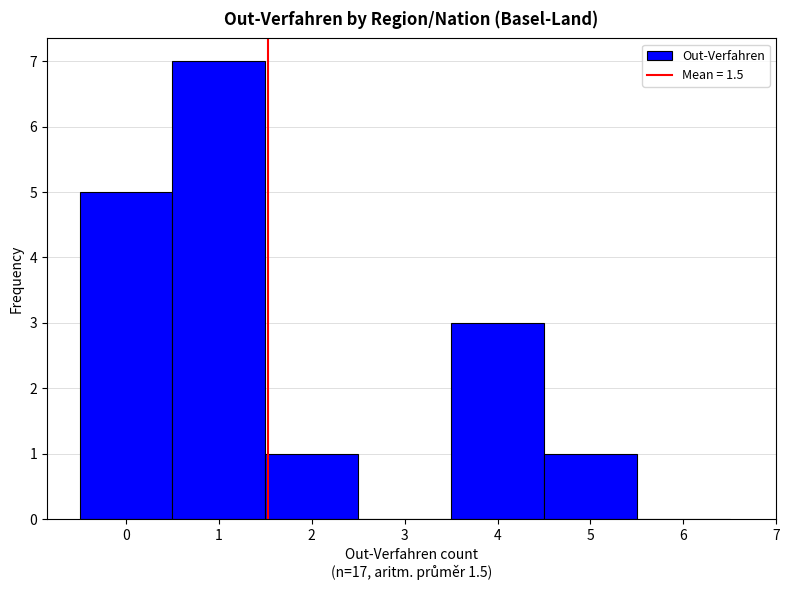

Reading left to right, transcribe this chart: for each bar, give the range it covers on the x-axis and its height. The values are not printed on the chart, so give them approximately, as read against the axis.

-0.5 to 0.5: 5
0.5 to 1.5: 7
1.5 to 2.5: 1
2.5 to 3.5: 0
3.5 to 4.5: 3
4.5 to 5.5: 1
5.5 to 6.5: 0